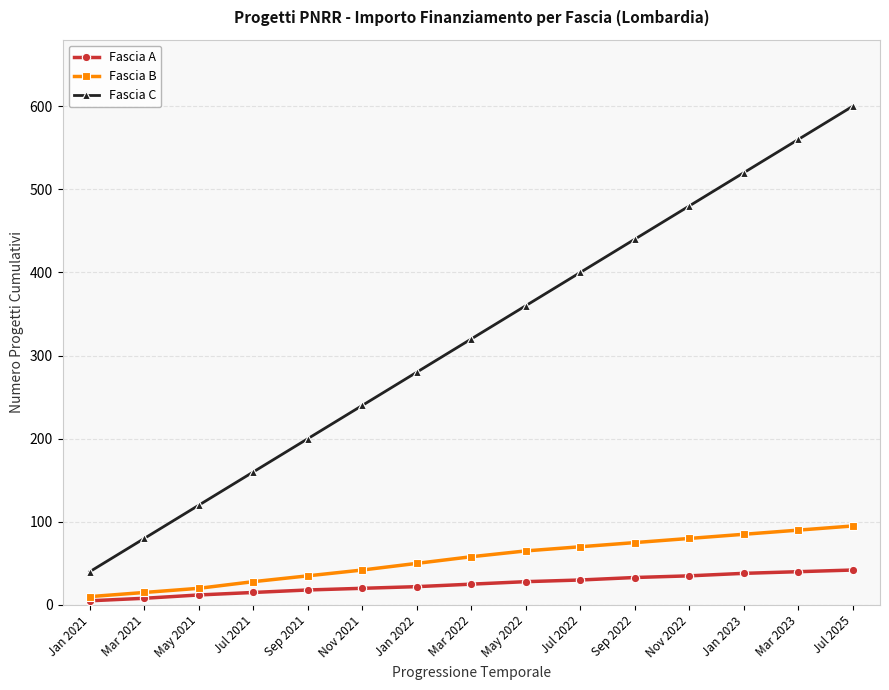

What is the spread (max minus min) of values at May 2021?

108